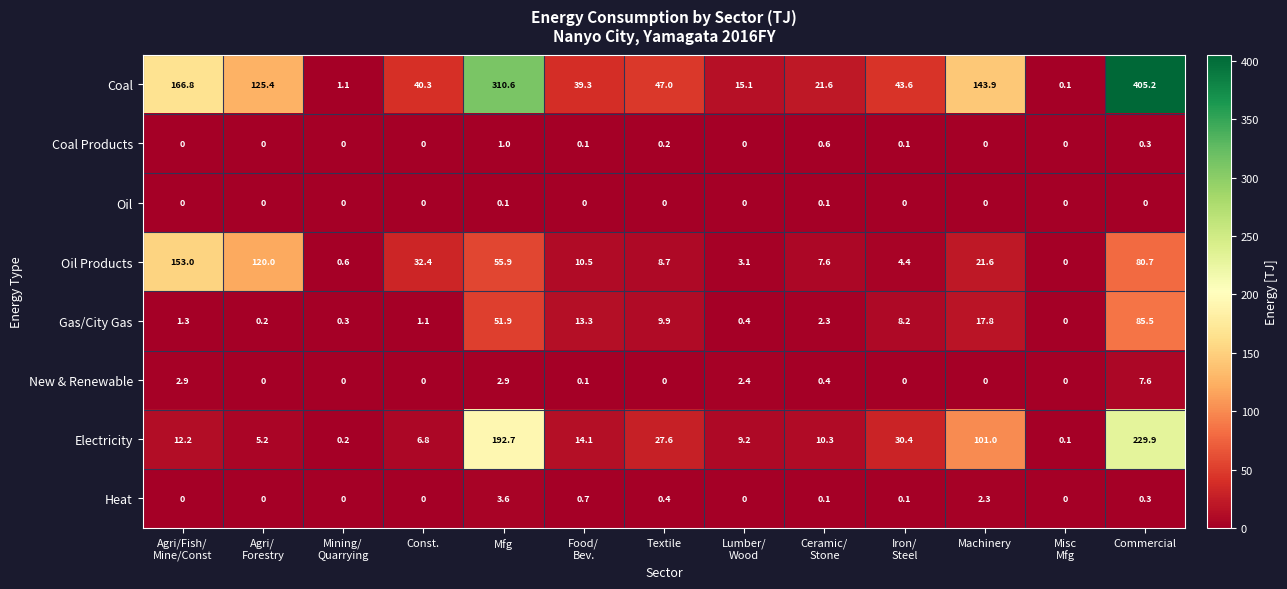

Which series has the widest spread of values?

Coal